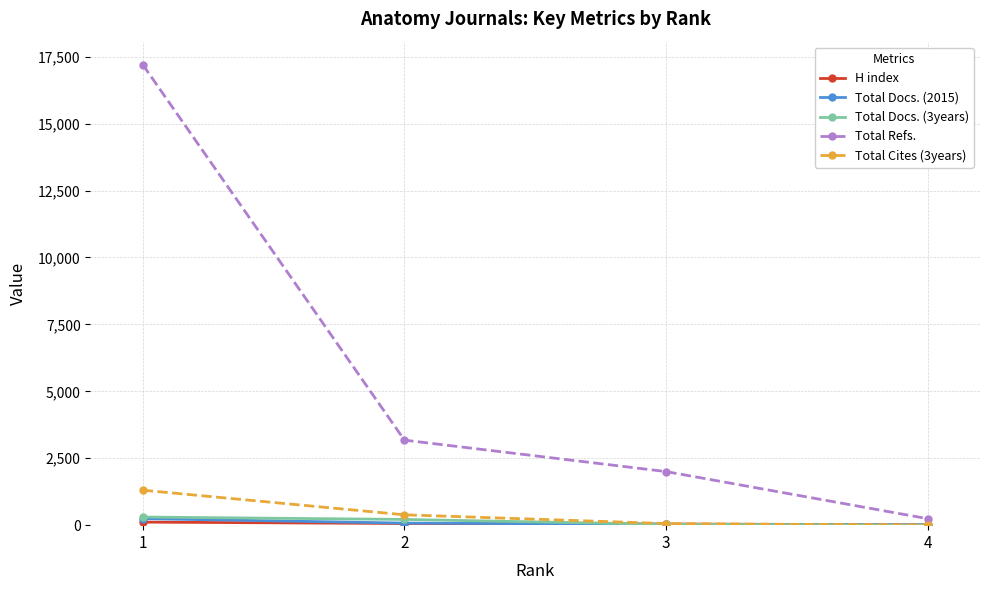

What value does the Total Docs. (2015) series have at 1, to the nearest 10?

240